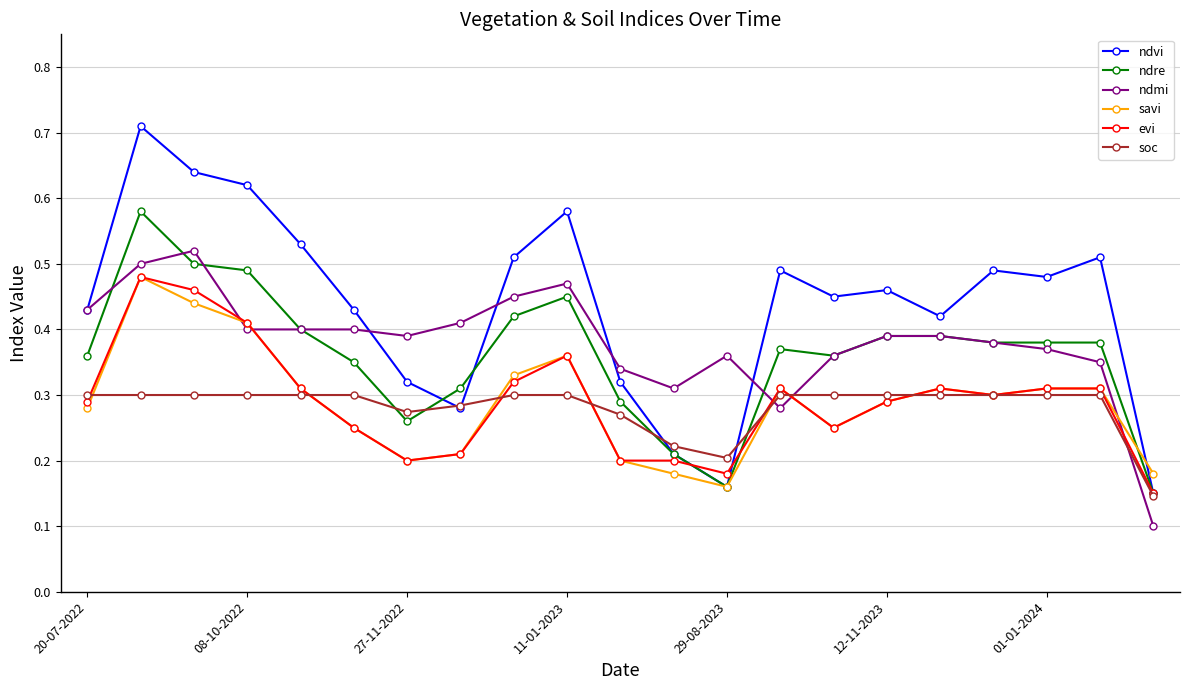

At how many categories does at least one series exceed 0?

21